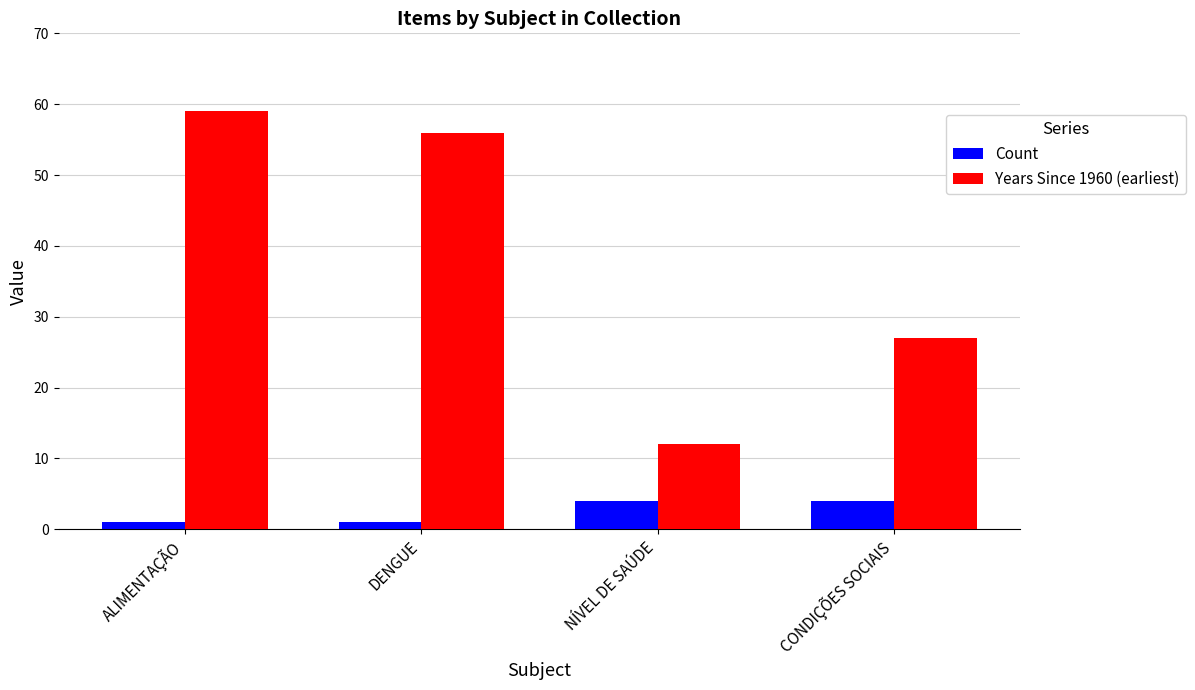

Reading left to right, what are all the values shown in this chart?

Count: ALIMENTAÇÃO=1	DENGUE=1	NÍVEL DE SAÚDE=4	CONDIÇÕES SOCIAIS=4
Years Since 1960 (earliest): ALIMENTAÇÃO=59	DENGUE=56	NÍVEL DE SAÚDE=12	CONDIÇÕES SOCIAIS=27